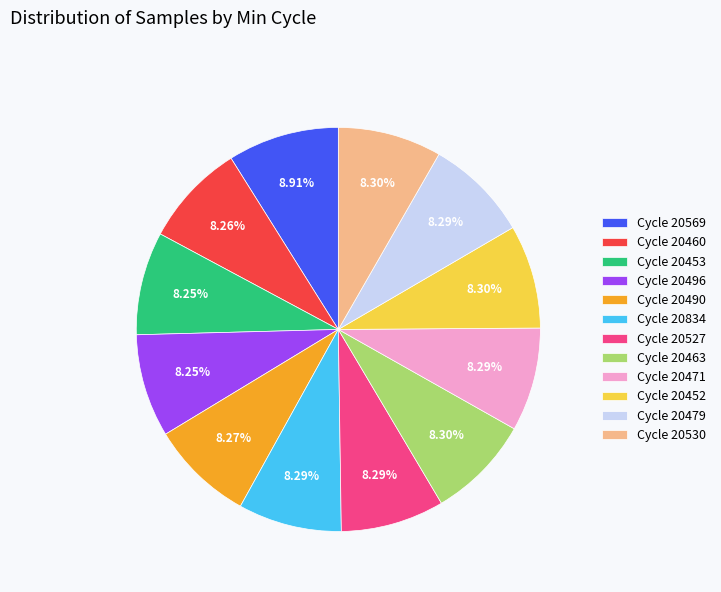

Is the sum of Cycle 20463 and Cycle 20569 greater than half?

No